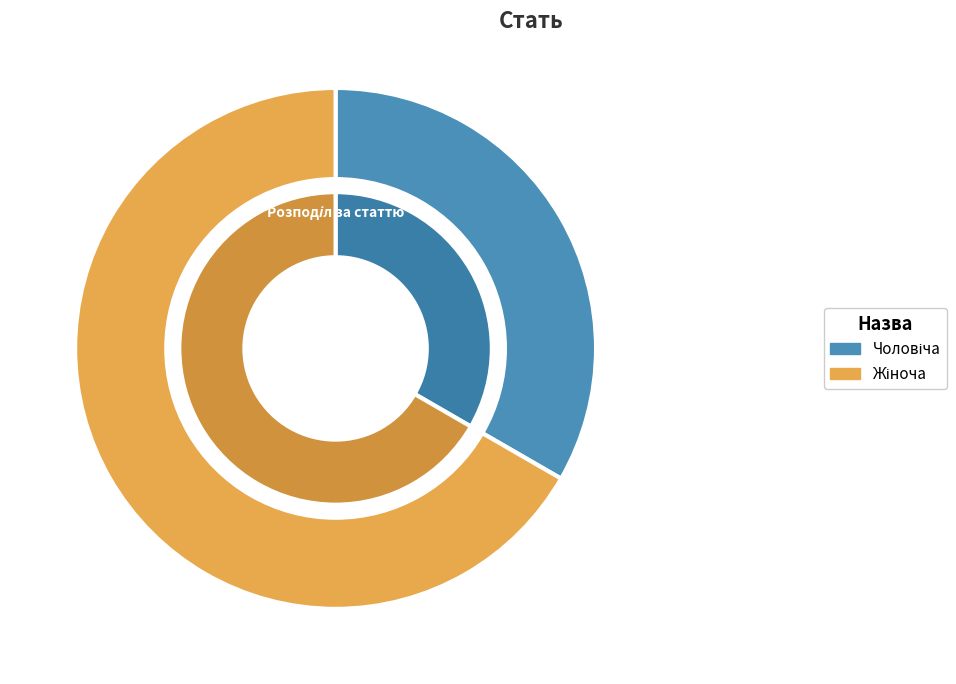

What percentage is the Жіноча slice, to the nearest percent?

67%